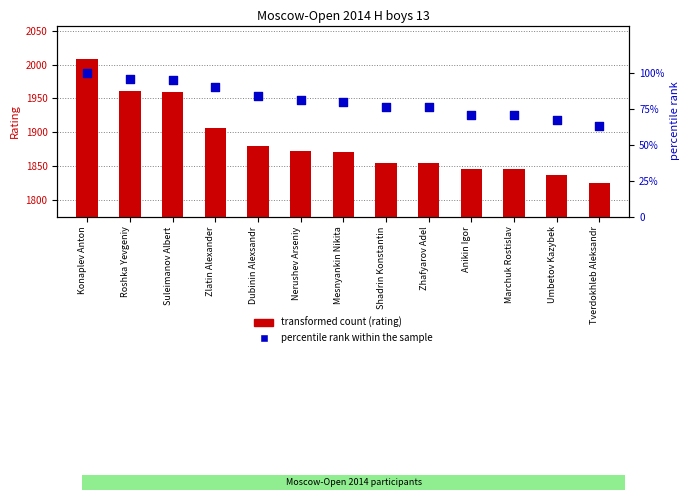

Between Shadrin Konstantin and Dubinin Alexsandr, which is larger?

Dubinin Alexsandr